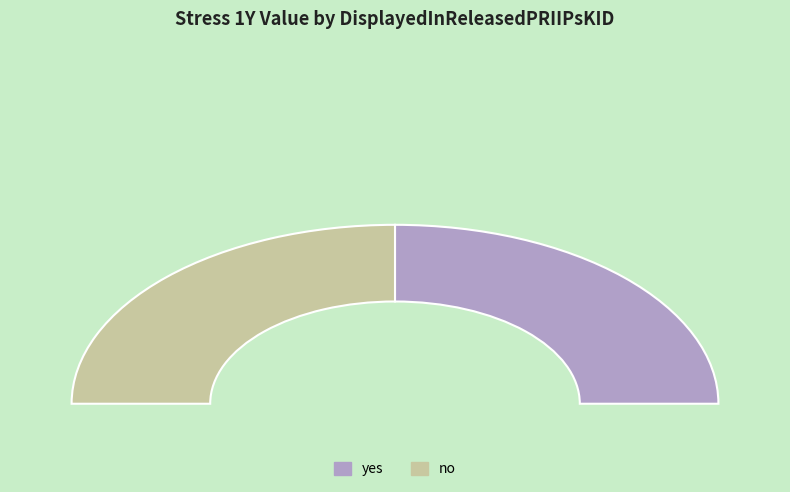

Combined, do no and yes account for over 50%?

Yes